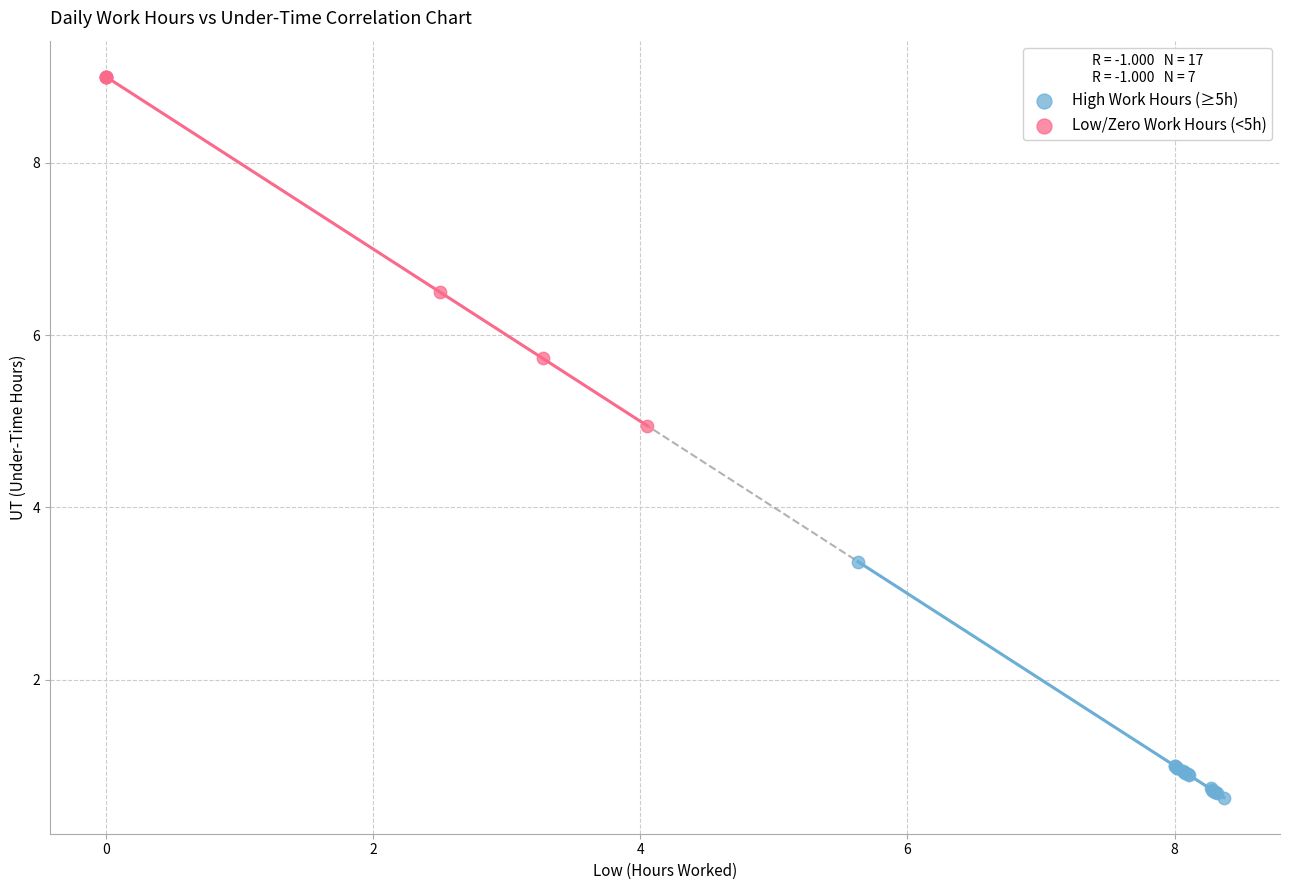

Which series contains the lowest Y value?

High Work Hours (≥5h)